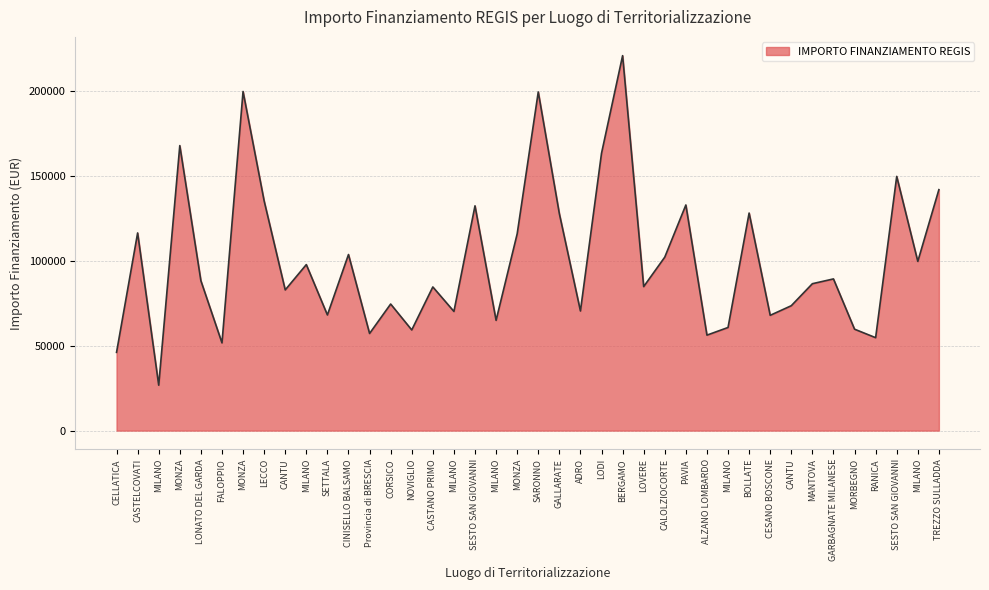

How many lines are shown in the chart?

1